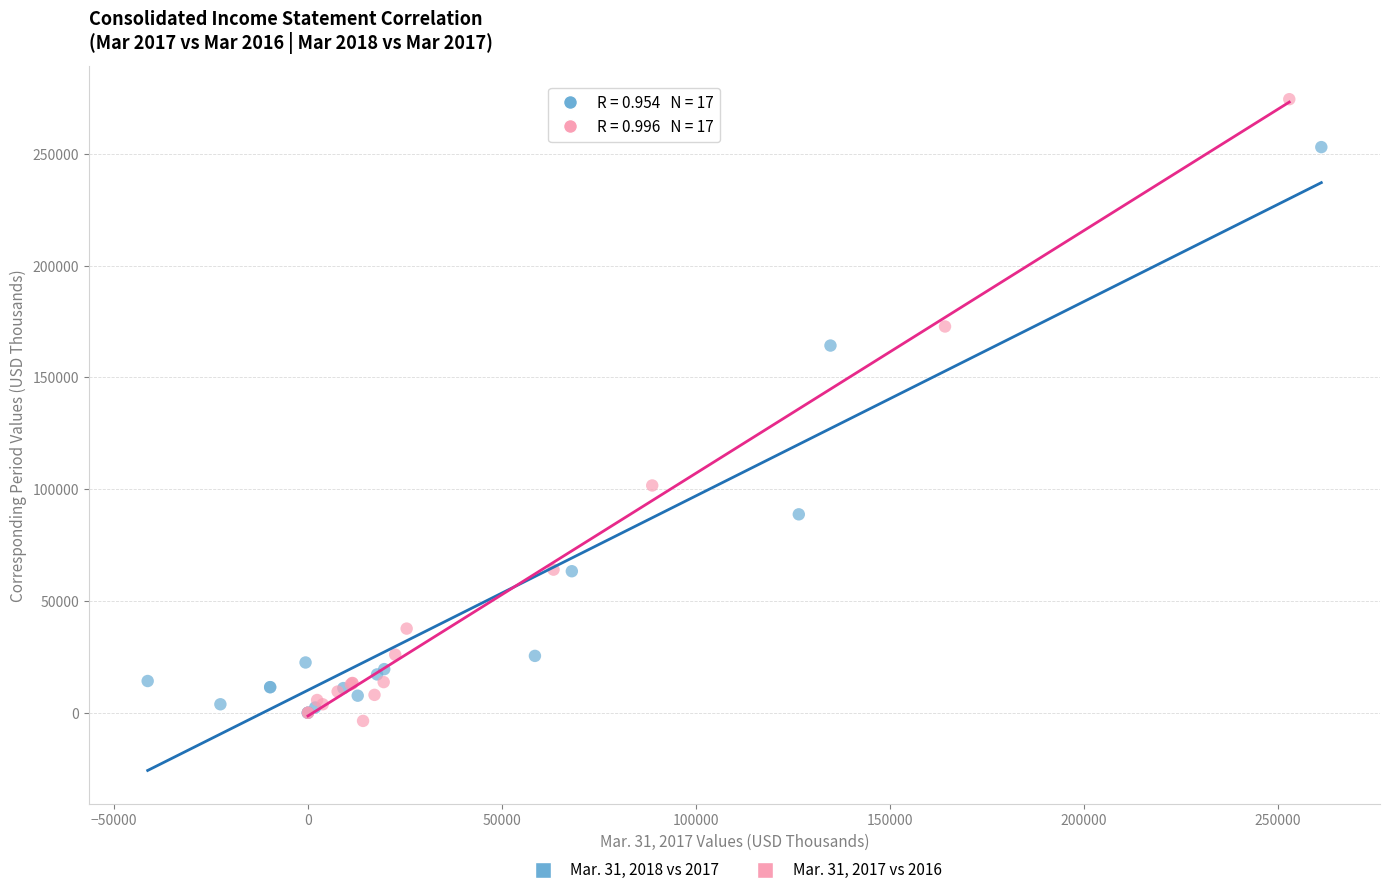

Which series contains the lowest Y value?

Mar. 31, 2017 vs 2016